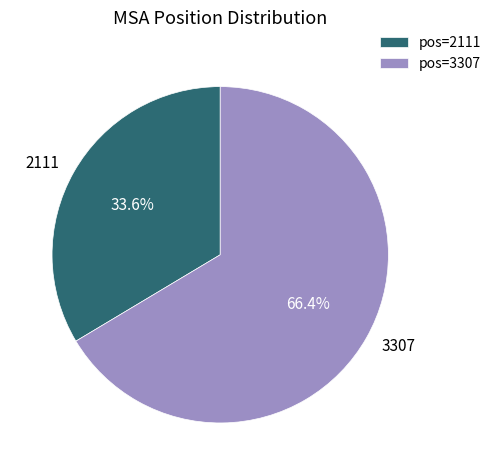

To the nearest percent, what percentage of the pie is 2111?

34%